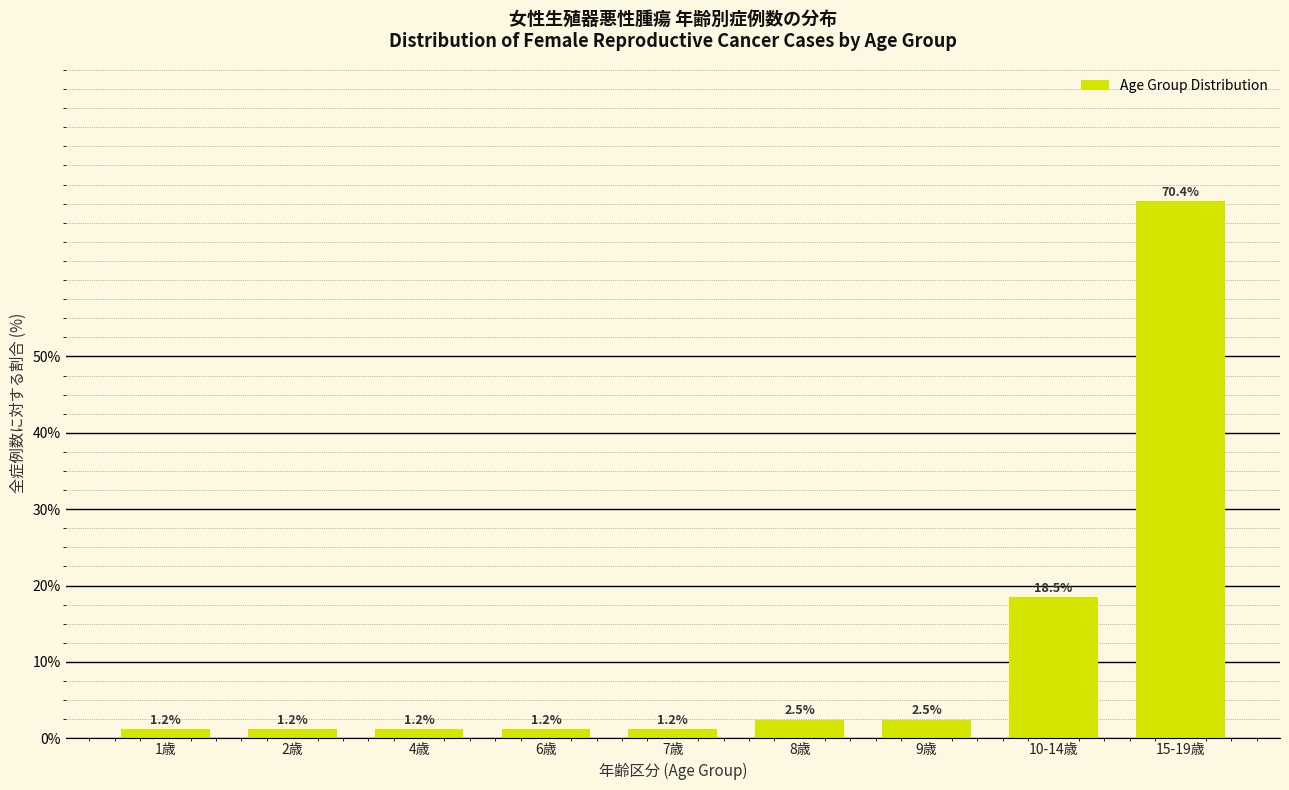

Reading right to left, list all the values displayed in this chart.

70.4	18.5	2.5	2.5	1.2	1.2	1.2	1.2	1.2